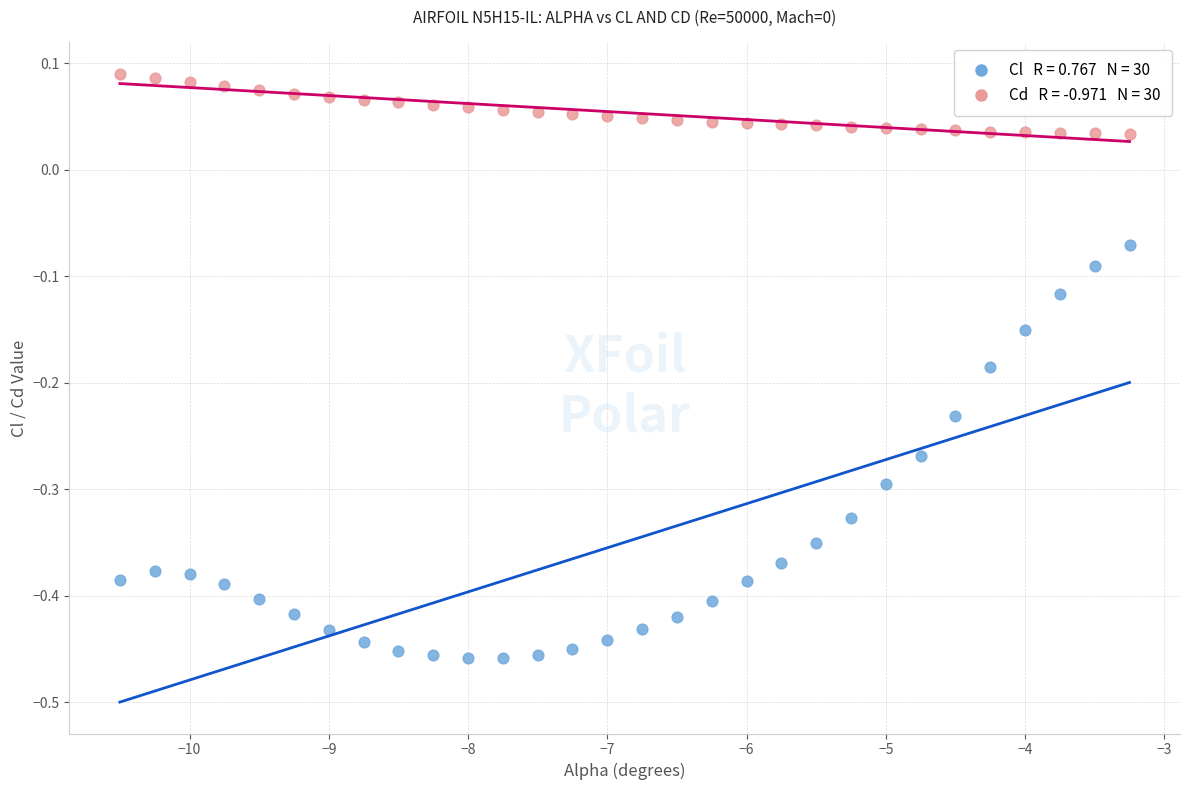

Across all data points, what is the range of Y values (max minus min)?

0.5